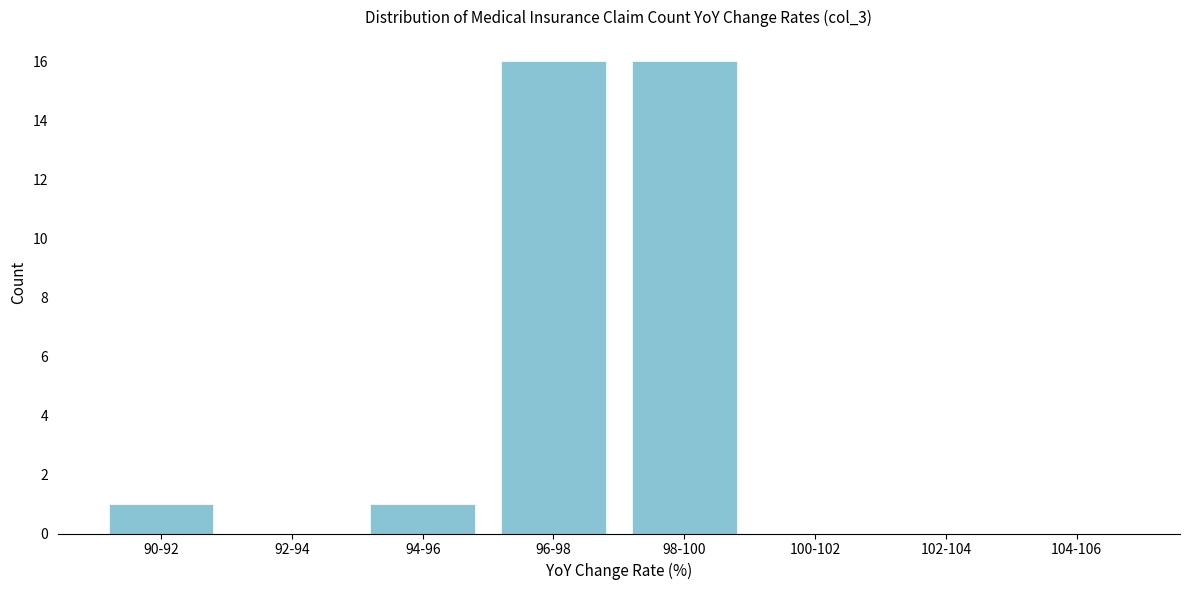

Reading right to left, transcribe all the data shown in this chart.

104-106=0	102-104=0	100-102=0	98-100=16	96-98=16	94-96=1	92-94=0	90-92=1